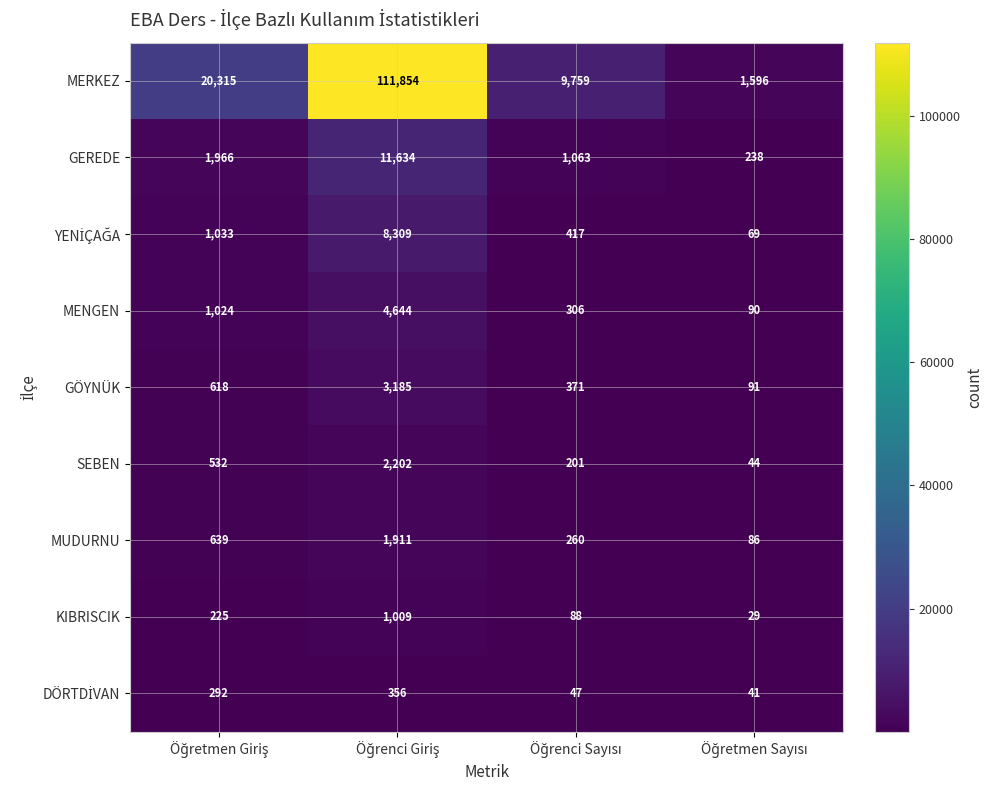

What is the difference between the maximum and minimum values in the MENGEN series?

4554